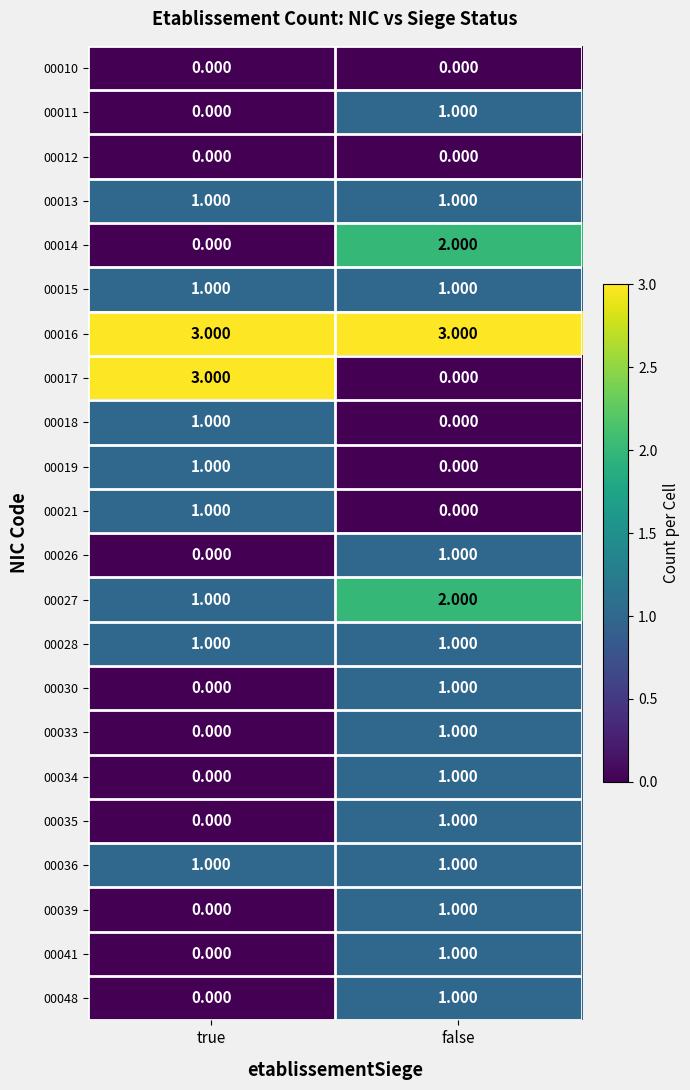

Is the value of 00016 at false greater than the value of 00012 at false?

Yes